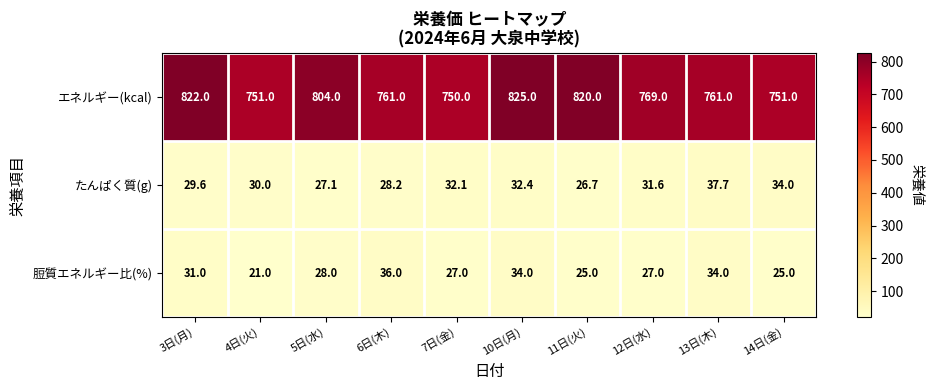

Which series has the largest total across all categories?

エネルギー(kcal)